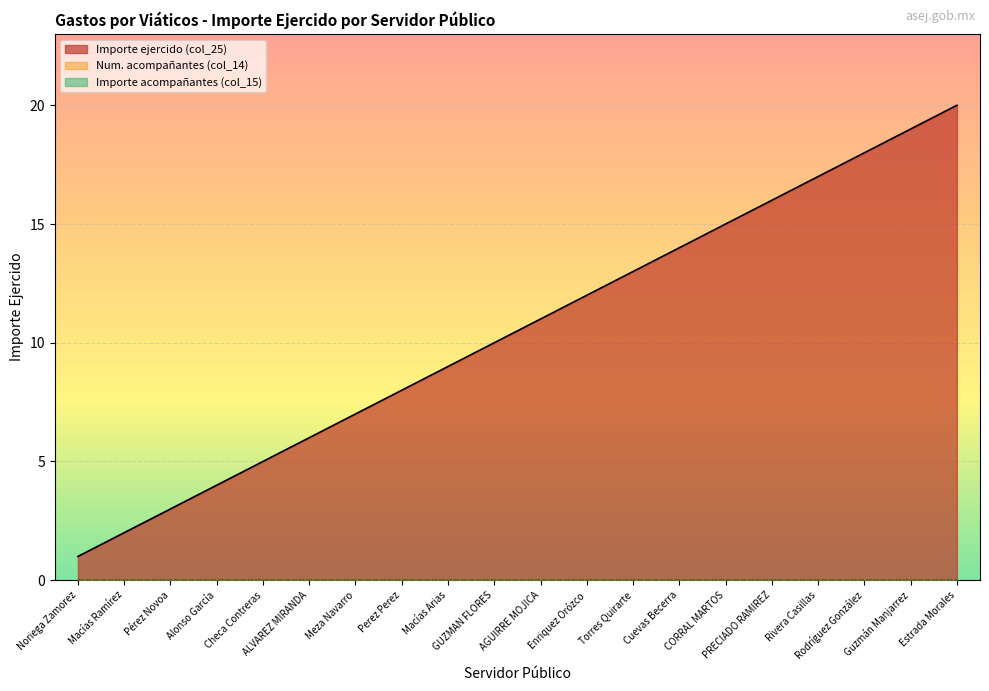

Reading left to right, transcribe all the data shown in this chart.

Importe ejercido (col_25): 1	2	3	4	5	6	7	8	9	10	11	12	13	14	15	16	17	18	19	20
Num. acompañantes (col_14): 0	0	0	0	0	0	0	0	0	0	0	0	0	0	0	0	0	0	0	0
Importe acompañantes (col_15): 0	0	0	0	0	0	0	0	0	0	0	0	0	0	0	0	0	0	0	0